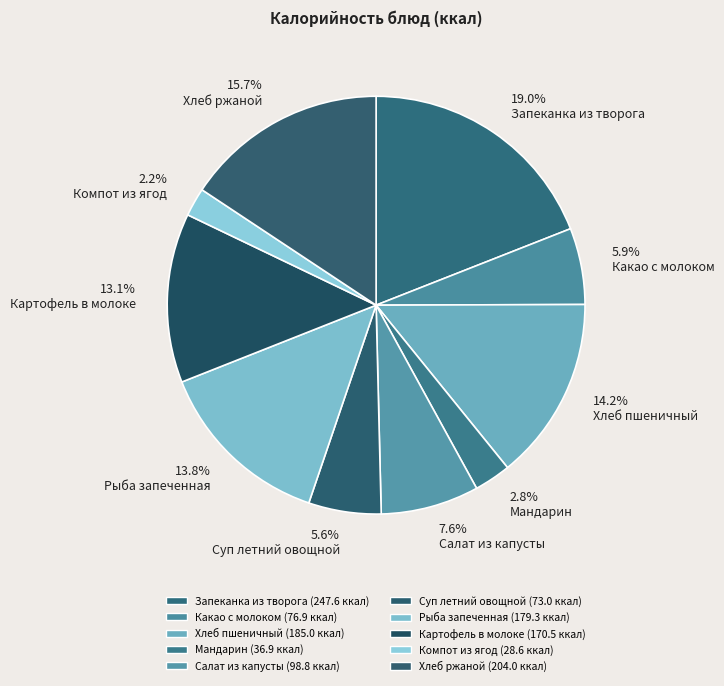

What portion of the pie excludes Какао с молоком?

94.1%